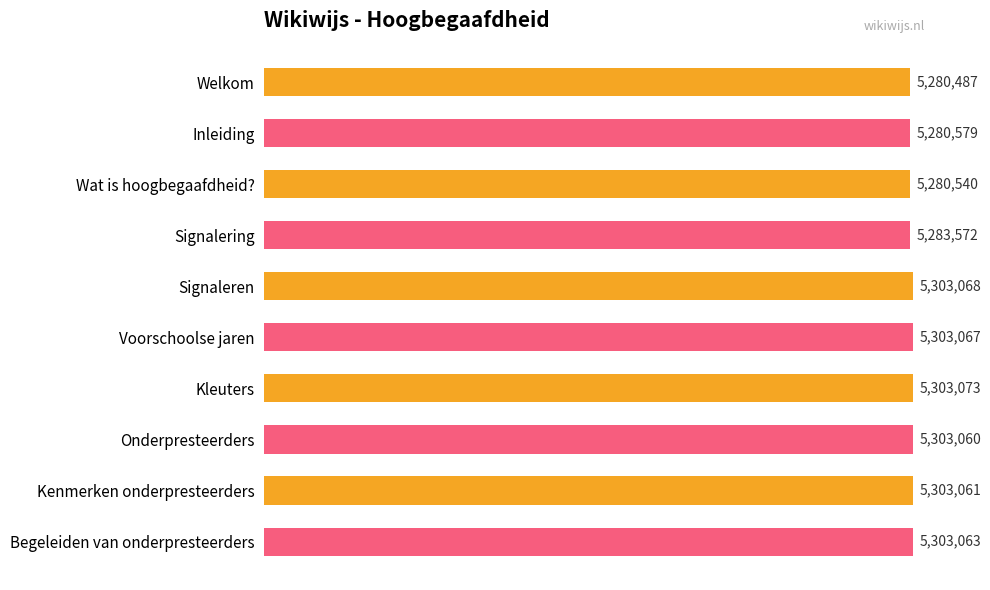

What is the greatest value displayed?

5303073